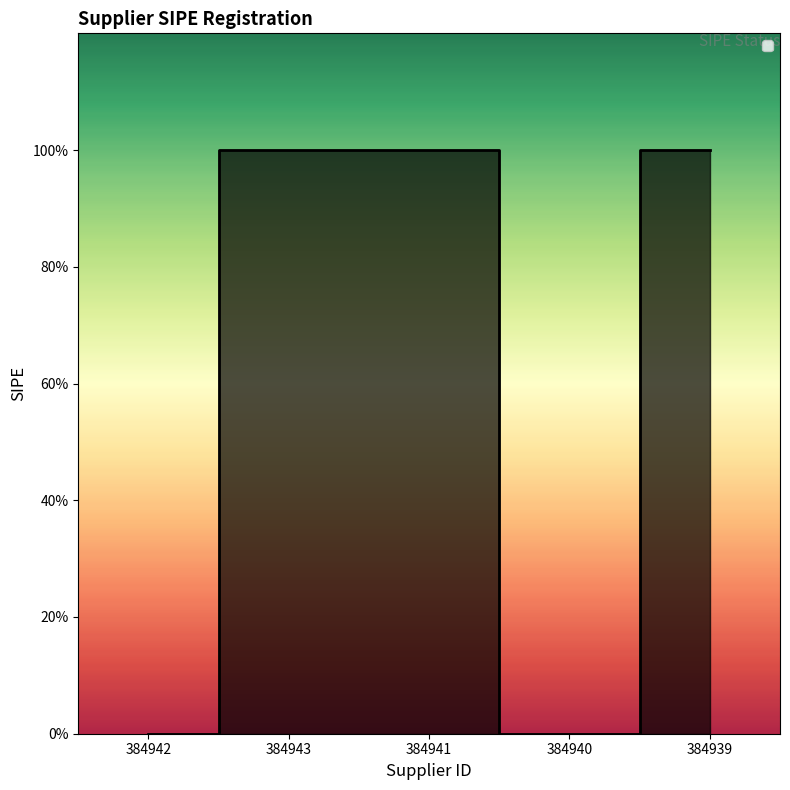

Does the chart display data point markers on the line(s)?

No